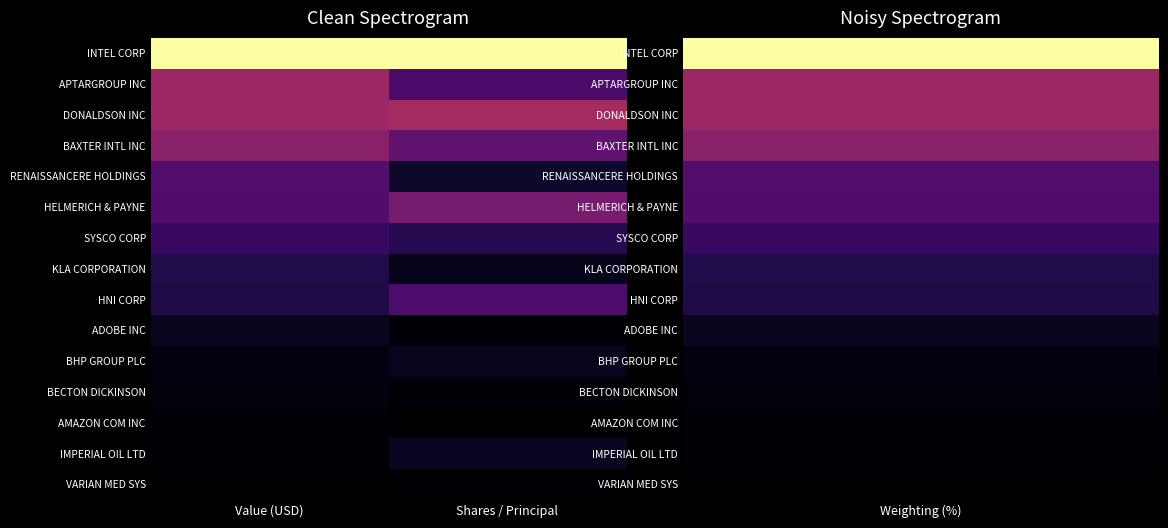

Reading left to right, extract all data points from this chart.

INTEL CORP: Value (USD)=1.0	Shares / Principal=1.0
APTARGROUP INC: Value (USD)=0.4	Shares / Principal=0.2
DONALDSON INC: Value (USD)=0.4	Shares / Principal=0.4
BAXTER INTL INC: Value (USD)=0.4	Shares / Principal=0.3
RENAISSANCERE HOLDINGS: Value (USD)=0.2	Shares / Principal=0.1
HELMERICH & PAYNE: Value (USD)=0.2	Shares / Principal=0.3
SYSCO CORP: Value (USD)=0.2	Shares / Principal=0.1
KLA CORPORATION: Value (USD)=0.1	Shares / Principal=0.0
HNI CORP: Value (USD)=0.1	Shares / Principal=0.2
ADOBE INC: Value (USD)=0.1	Shares / Principal=0.0
BHP GROUP PLC: Value (USD)=0.0	Shares / Principal=0.1
BECTON DICKINSON: Value (USD)=0.0	Shares / Principal=0.0
AMAZON COM INC: Value (USD)=0.0	Shares / Principal=0.0
IMPERIAL OIL LTD: Value (USD)=0.0	Shares / Principal=0.1
VARIAN MED SYS: Value (USD)=0.0	Shares / Principal=0.0